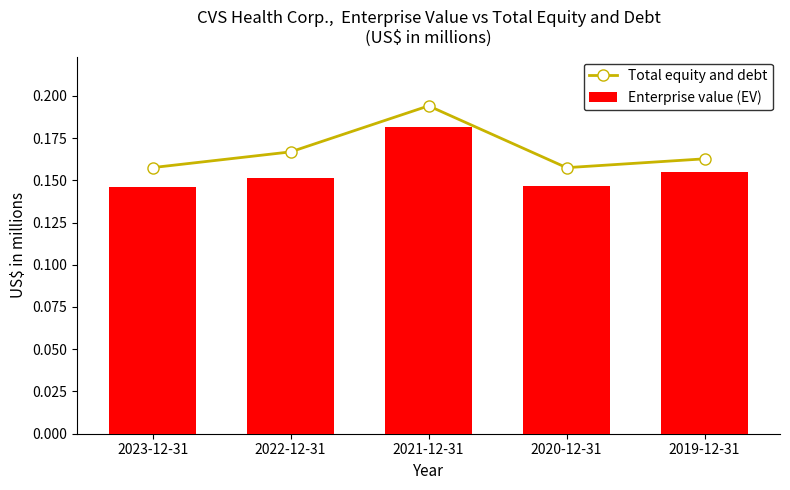

What is the label of the 2nd bar from the right?

2020-12-31